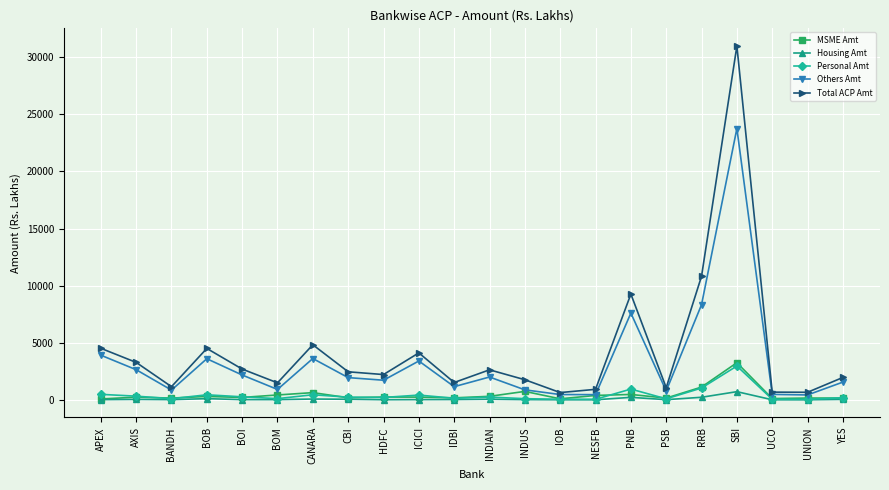

At which label does Housing Amt reach its peak?

SBI